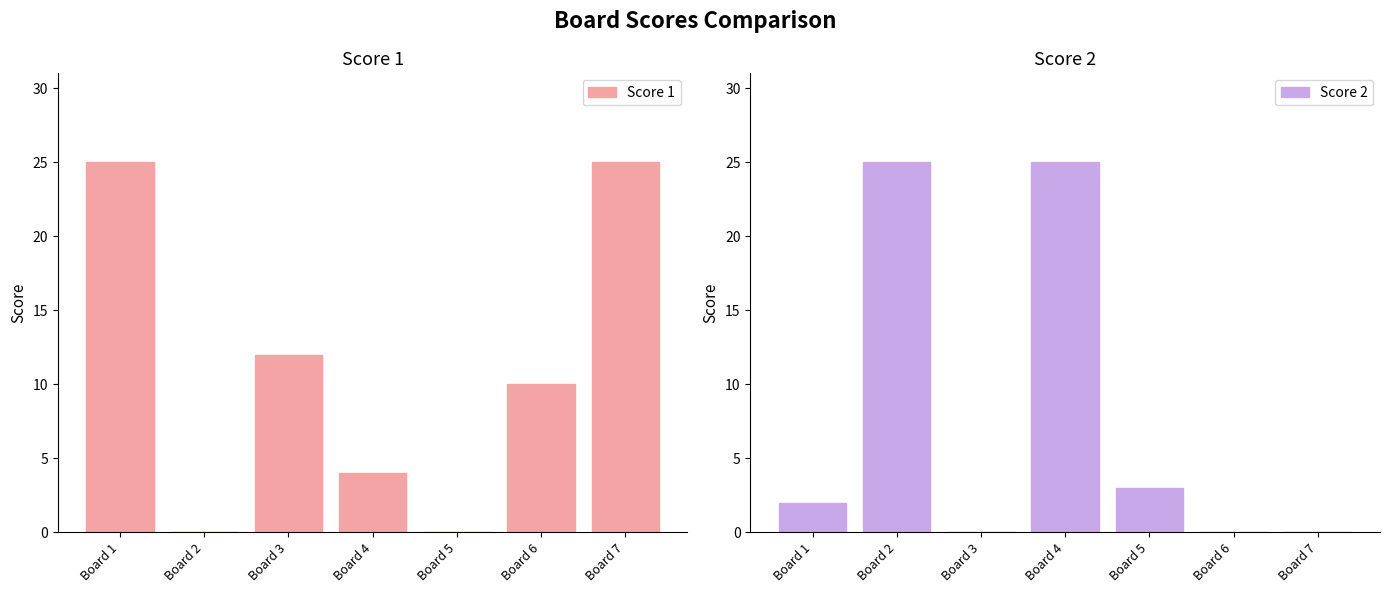

At how many categories does at least one series exceed 23?

4